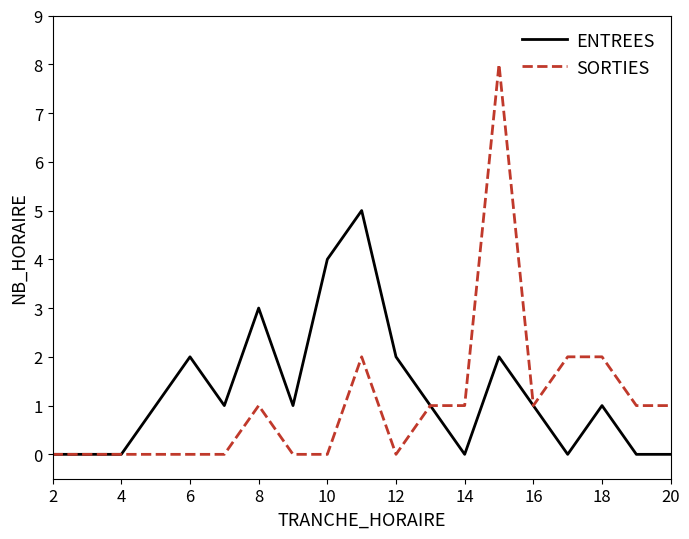

List the series in order of their peak value, highest first.

SORTIES, ENTREES